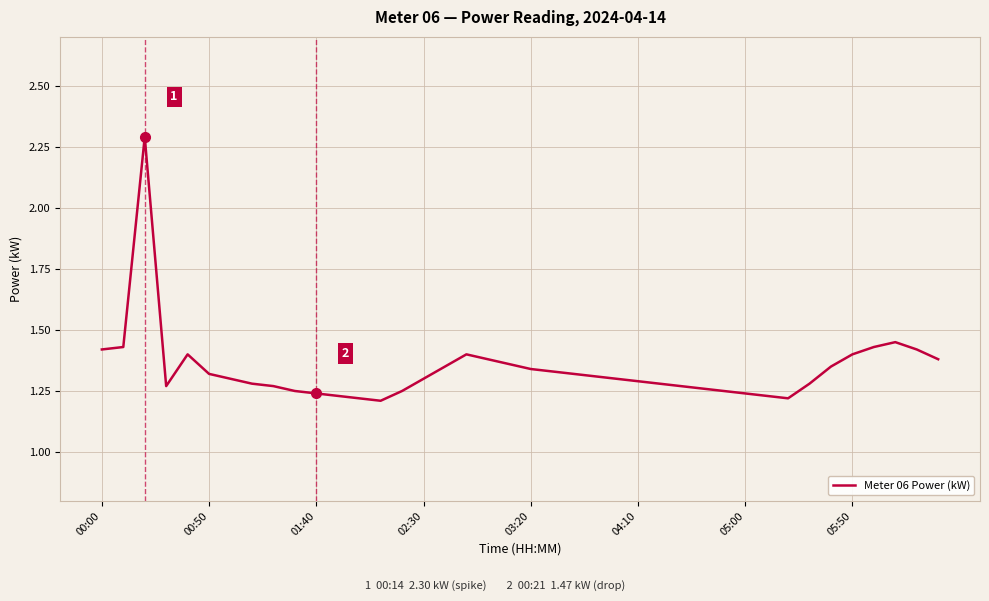

What is the maximum value shown in the chart?

2.3